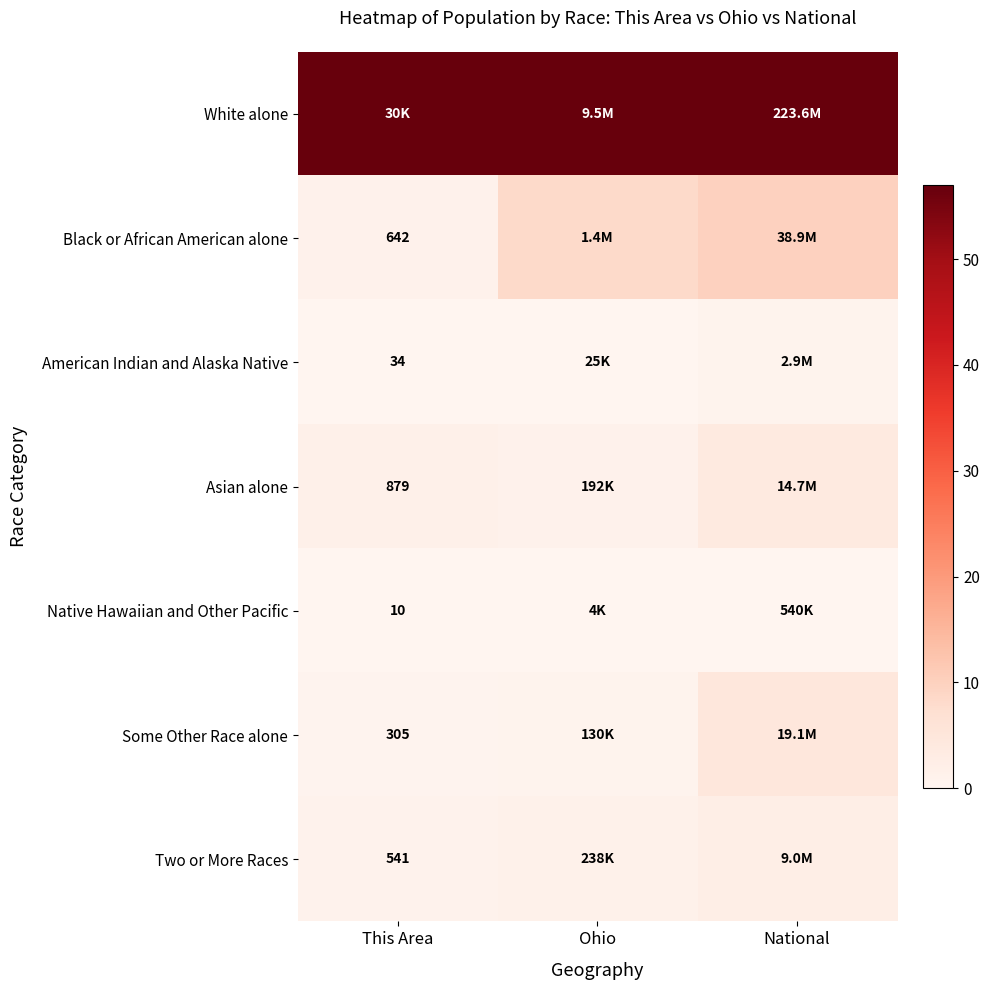

The value of Asian alone at Ohio is 0.8. True or false?

False